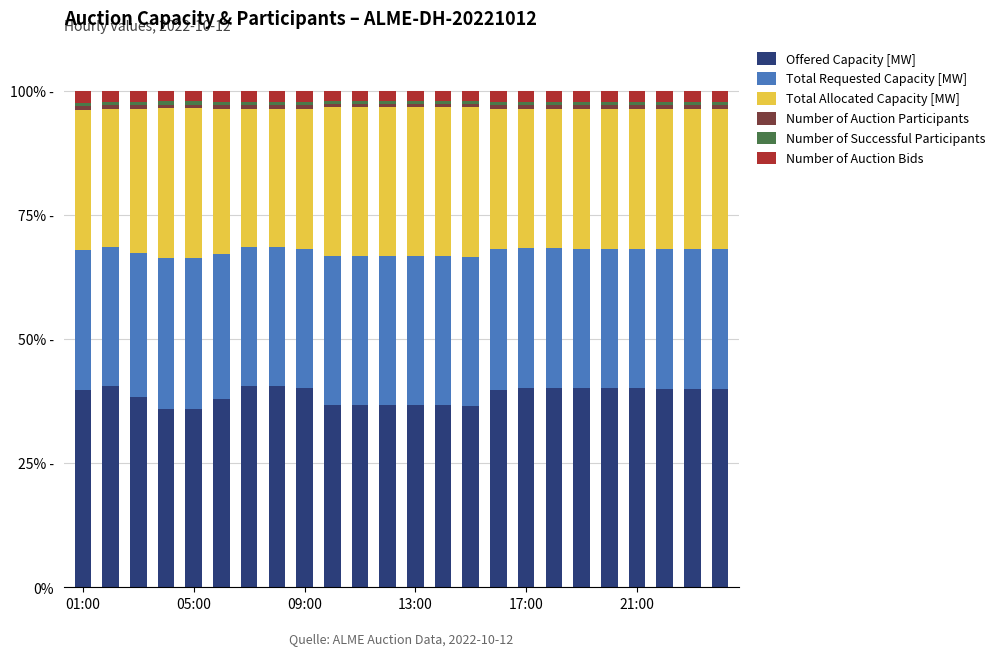

What are all the series names shown in the legend?

Offered Capacity [MW], Total Requested Capacity [MW], Total Allocated Capacity [MW], Number of Auction Participants, Number of Successful Participants, Number of Auction Bids